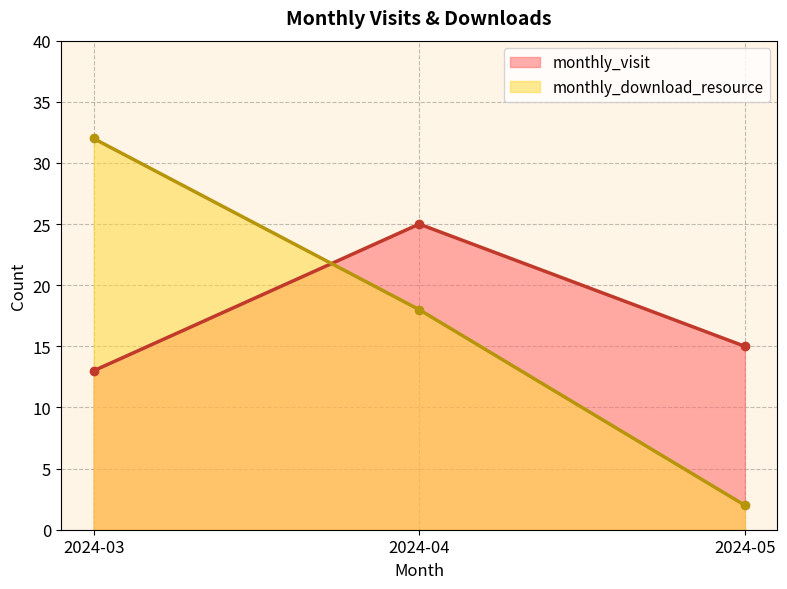

What is the sum of all monthly_visit values?

53